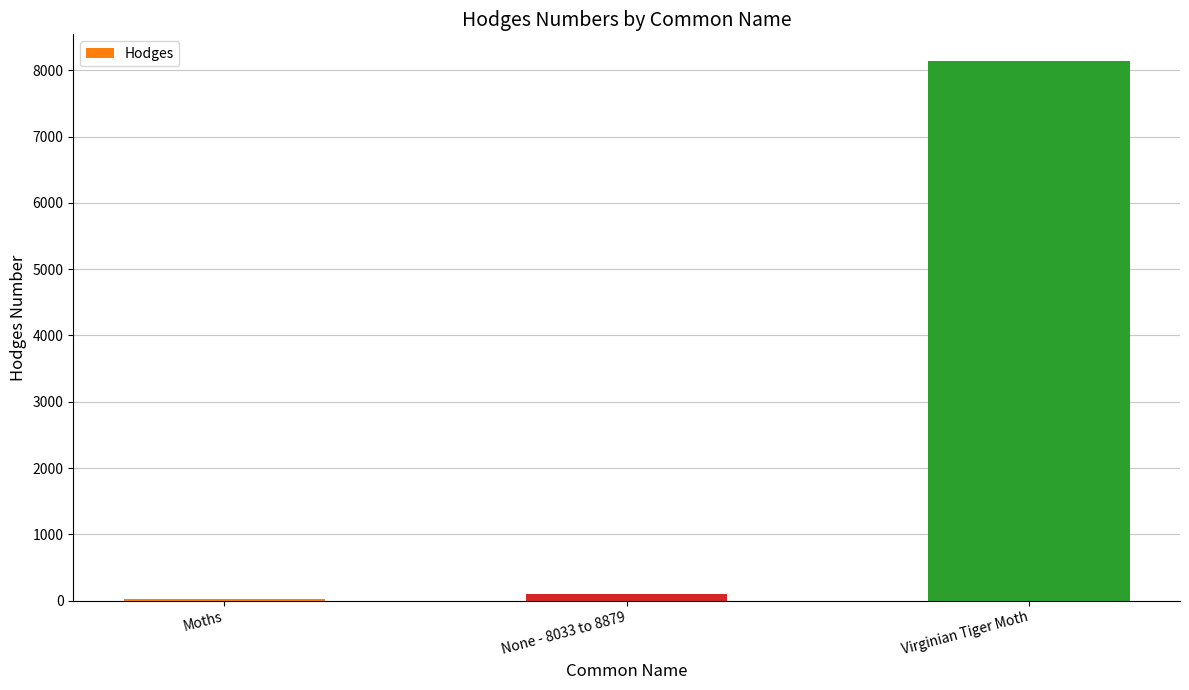

Which label corresponds to the largest value in the chart?

Virginian Tiger Moth